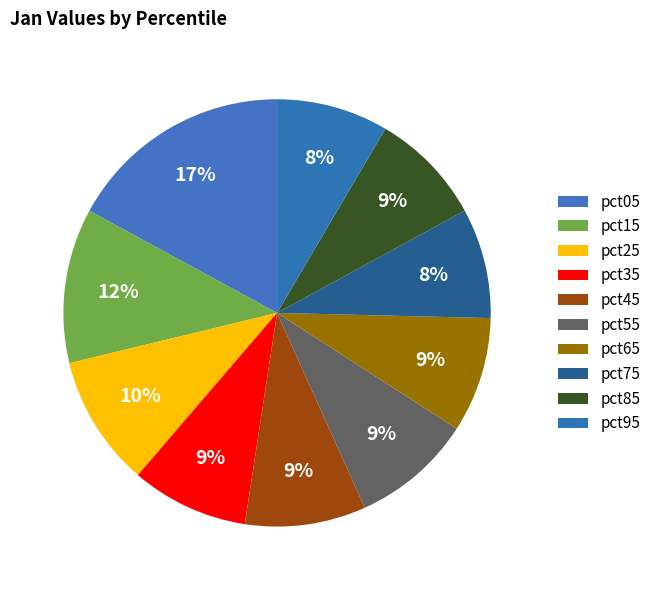

How many segments does this pie chart have?

10